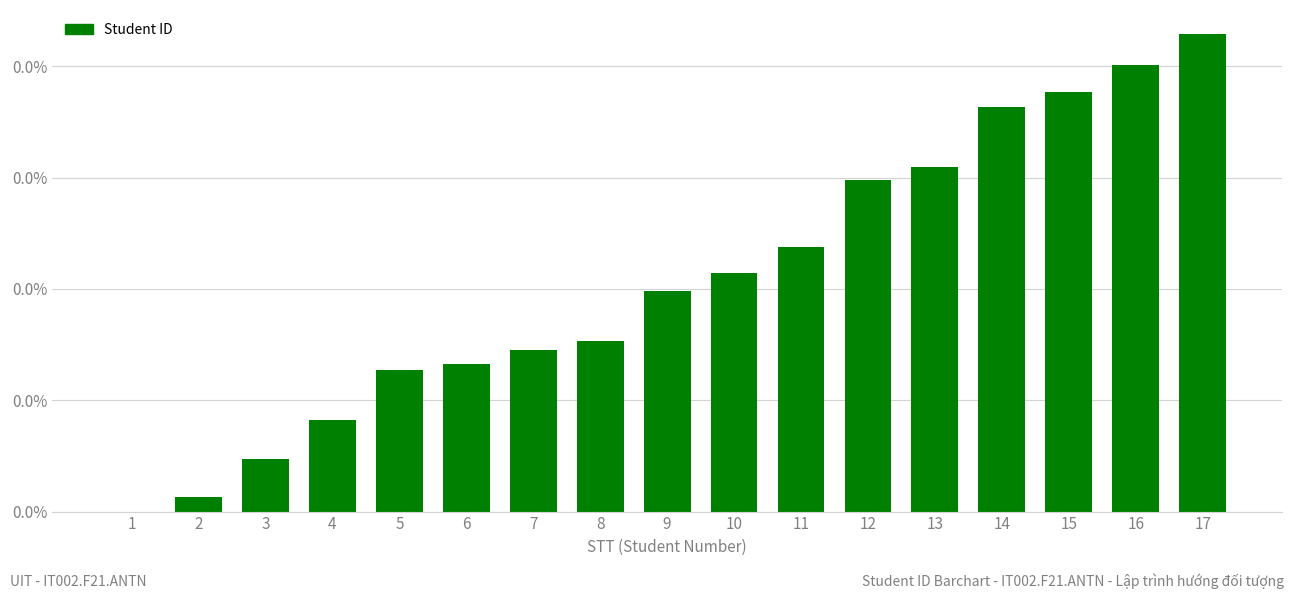

Which has a higher value, 13 or 4?

13